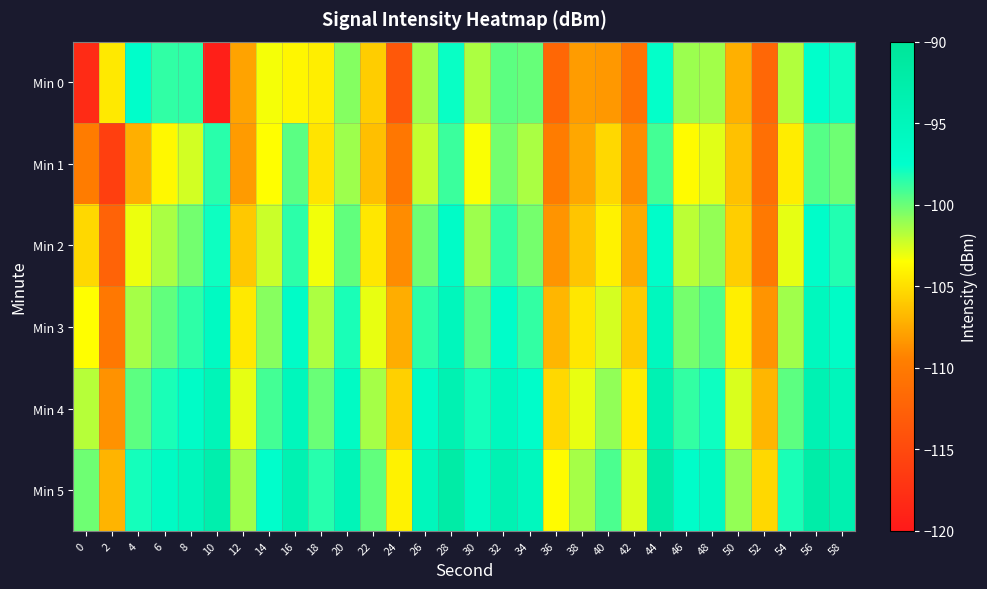

Rank the series by their maximum value, from lowest to highest.

Min 1, Min 0, Min 2, Min 3, Min 4, Min 5